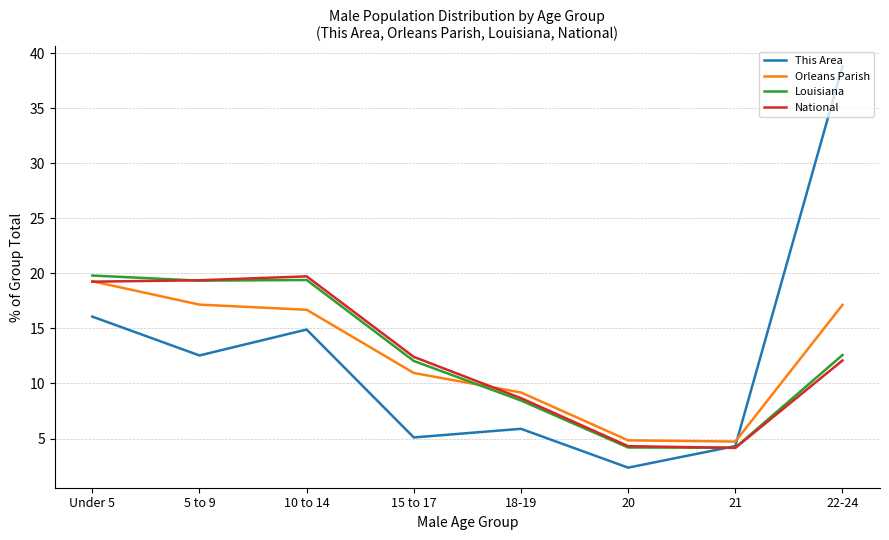

The This Area series shows 38.8 at 22-24. True or false?

True